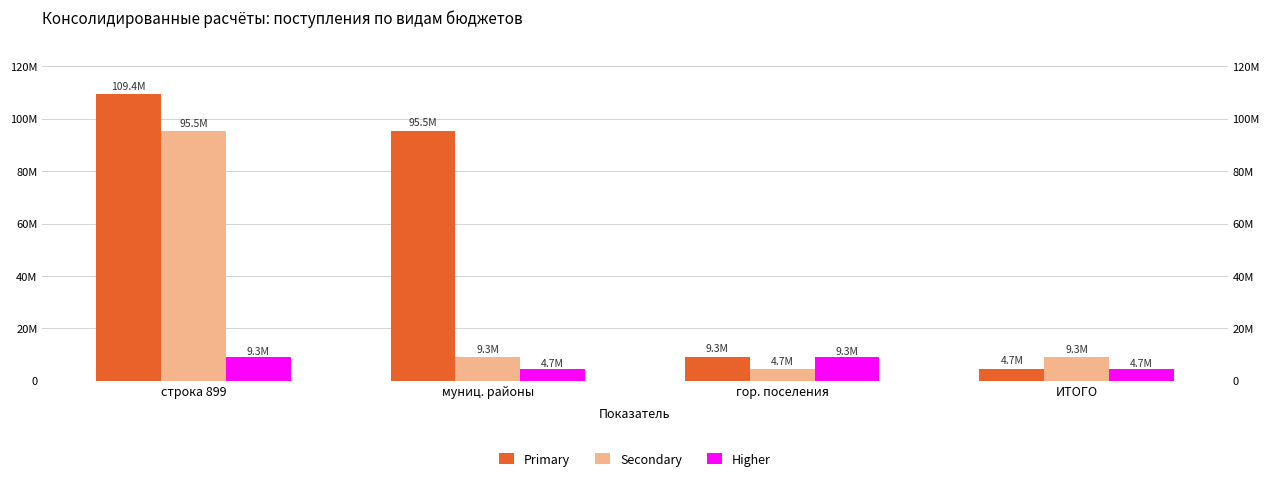

Are the bars horizontal?

No